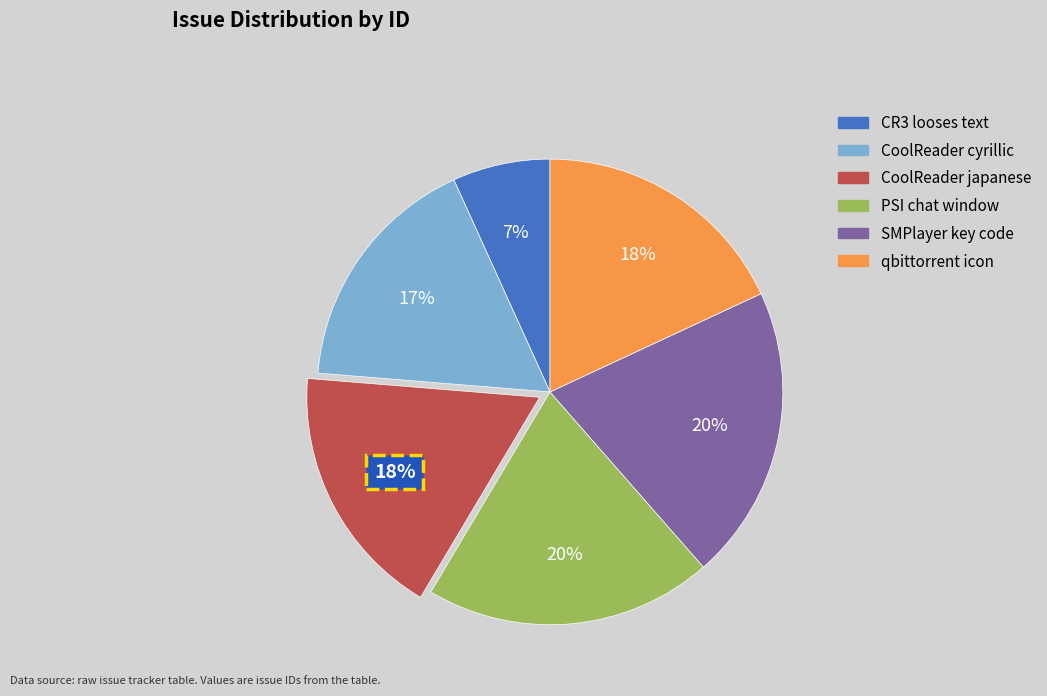

To the nearest percent, what is the difference between the PSI chat window and qbittorrent icon slice percentages?

2%